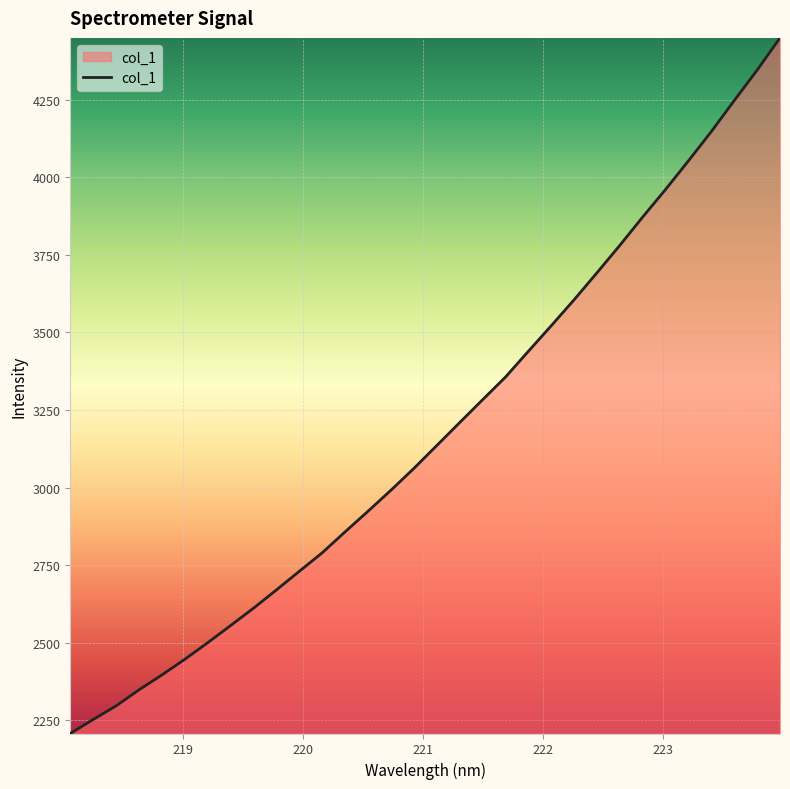

What is the difference between the maximum and minimum values?

2242.9